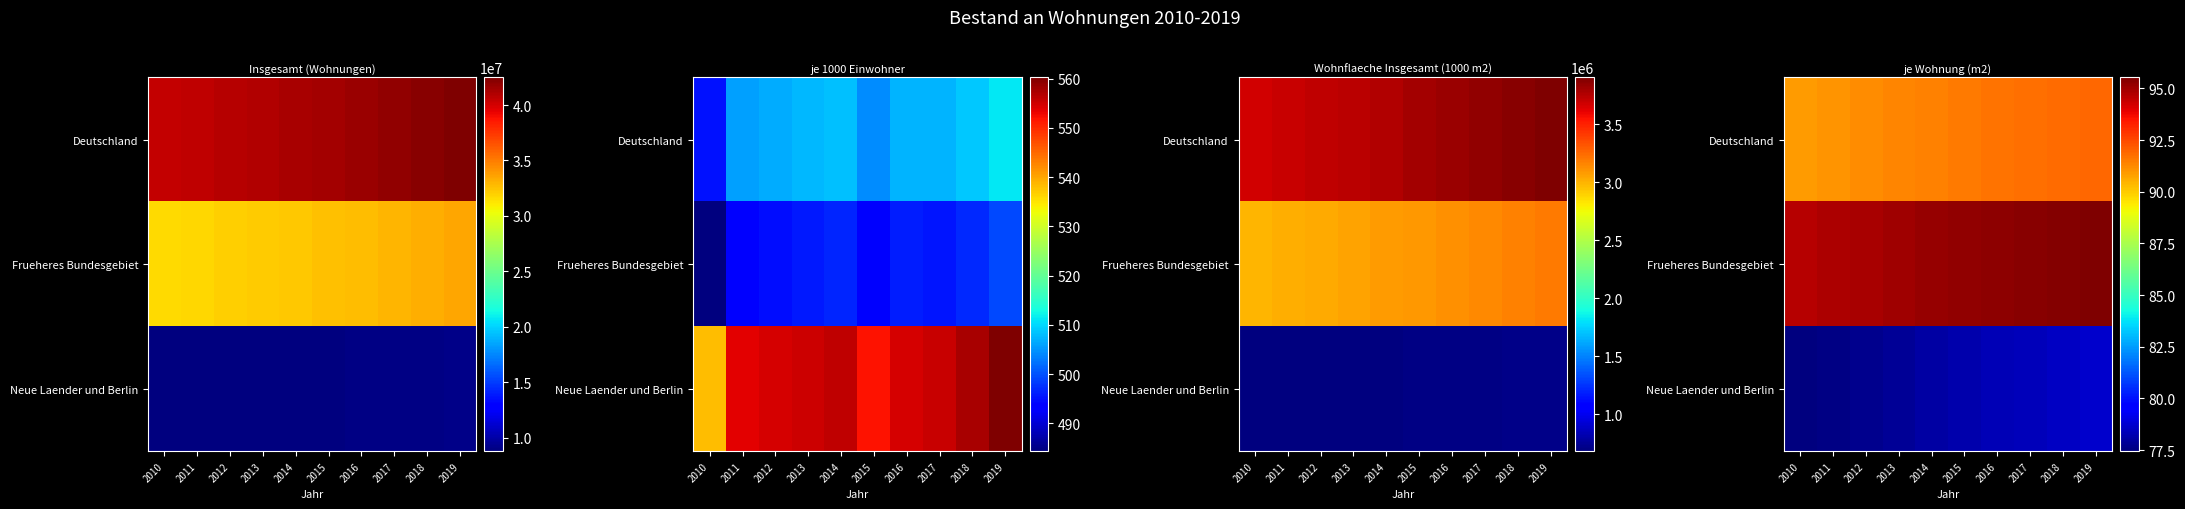

At which category does the chart reach its minimum across all series?

2010